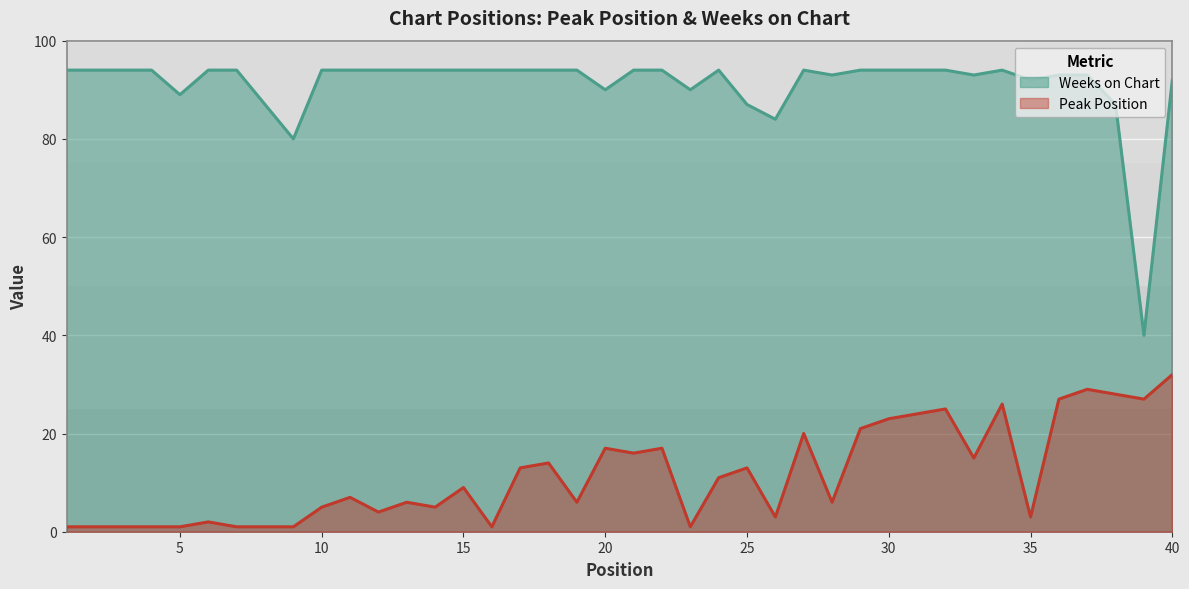

Which series has the largest total across all categories?

Weeks on Chart